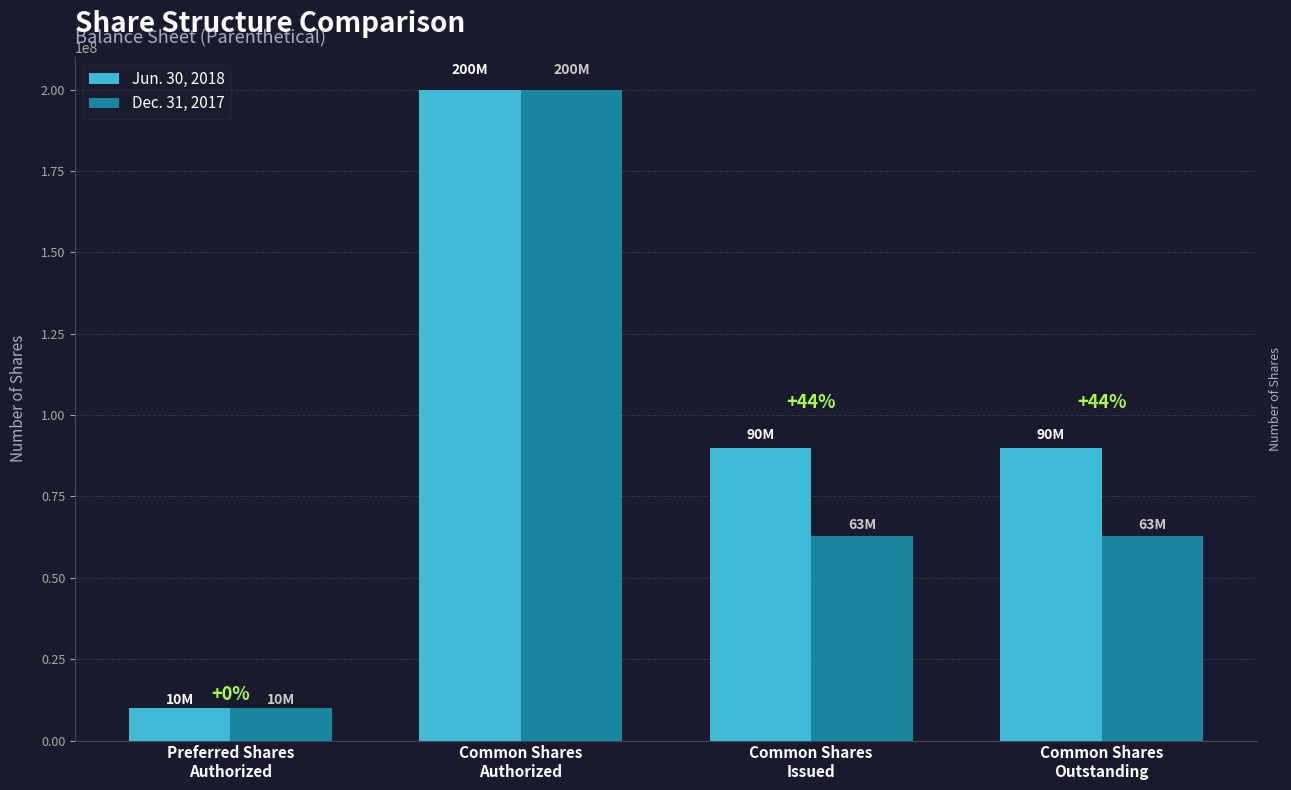

Reading left to right, list all the values displayed in this chart.

Jun. 30, 2018: Preferred Shares
Authorized=10000000	Common Shares
Authorized=200000000	Common Shares
Issued=90008745	Common Shares
Outstanding=90008745
Dec. 31, 2017: Preferred Shares
Authorized=10000000	Common Shares
Authorized=200000000	Common Shares
Issued=62723820	Common Shares
Outstanding=62723820